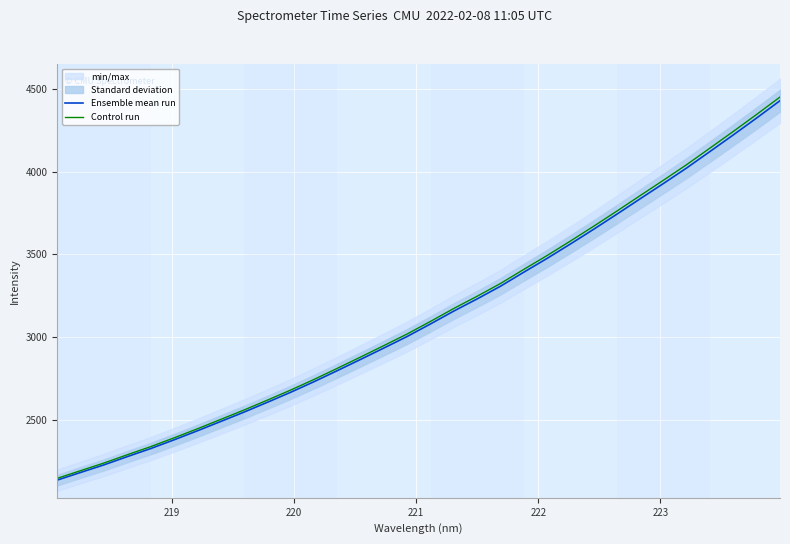

What are all the series names shown in the legend?

Ensemble mean run, Control run